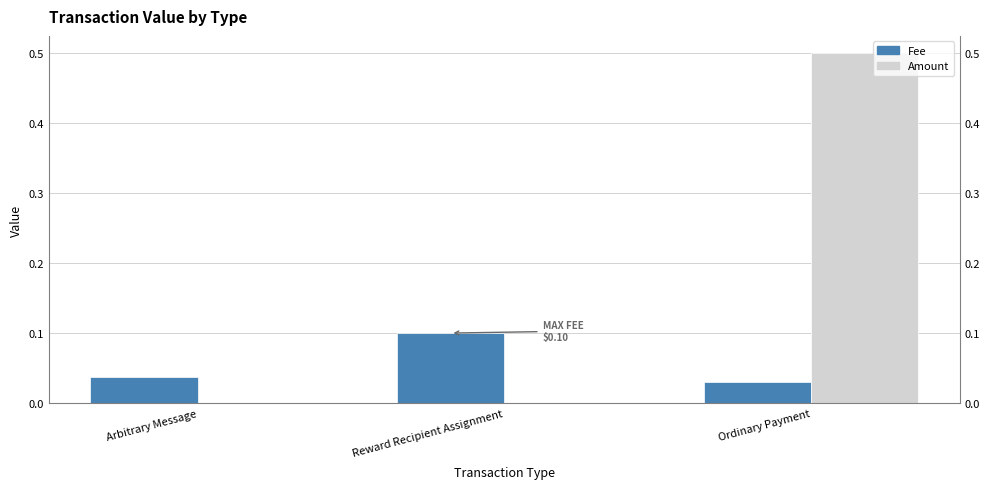

The value of Fee at Arbitrary Message is 0.0. True or false?

True